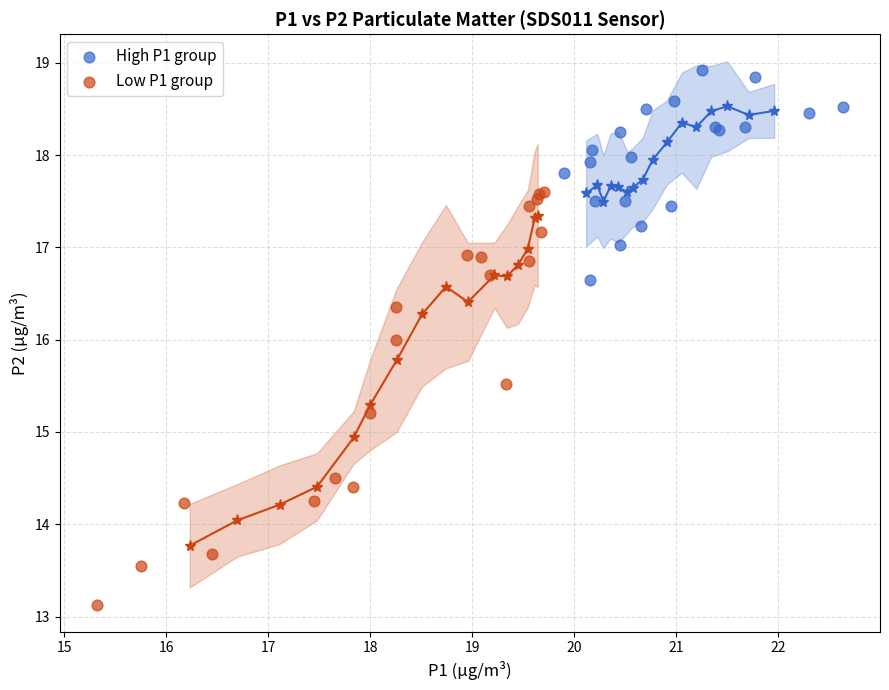

Which series reaches the minimum Y coordinate?

Low P1 group